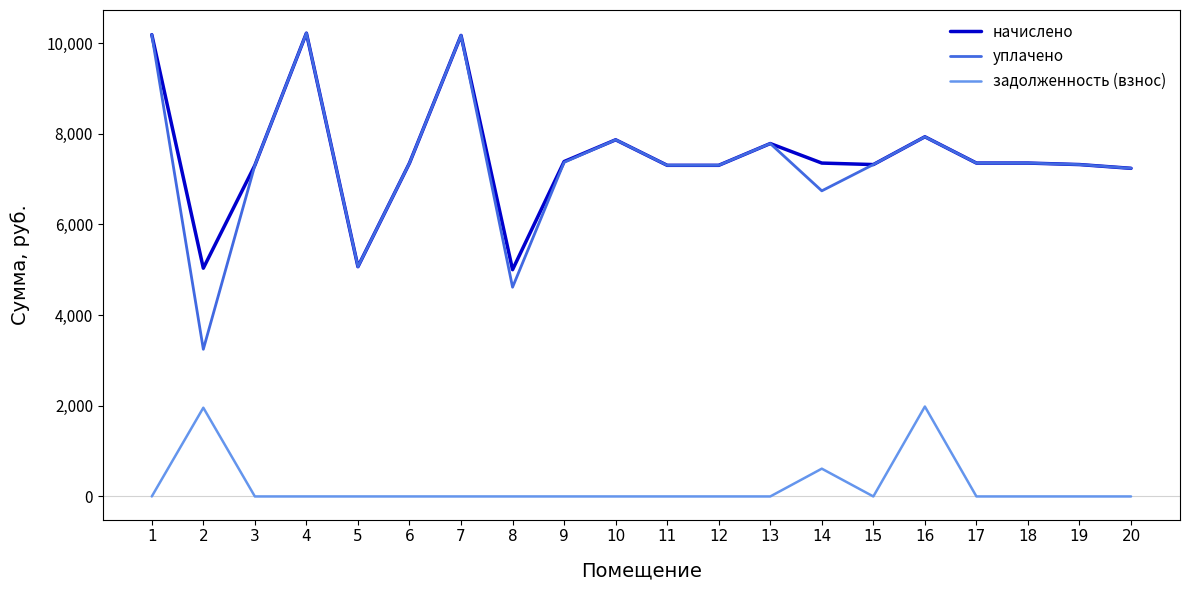

Does the chart have visible grid lines?

No